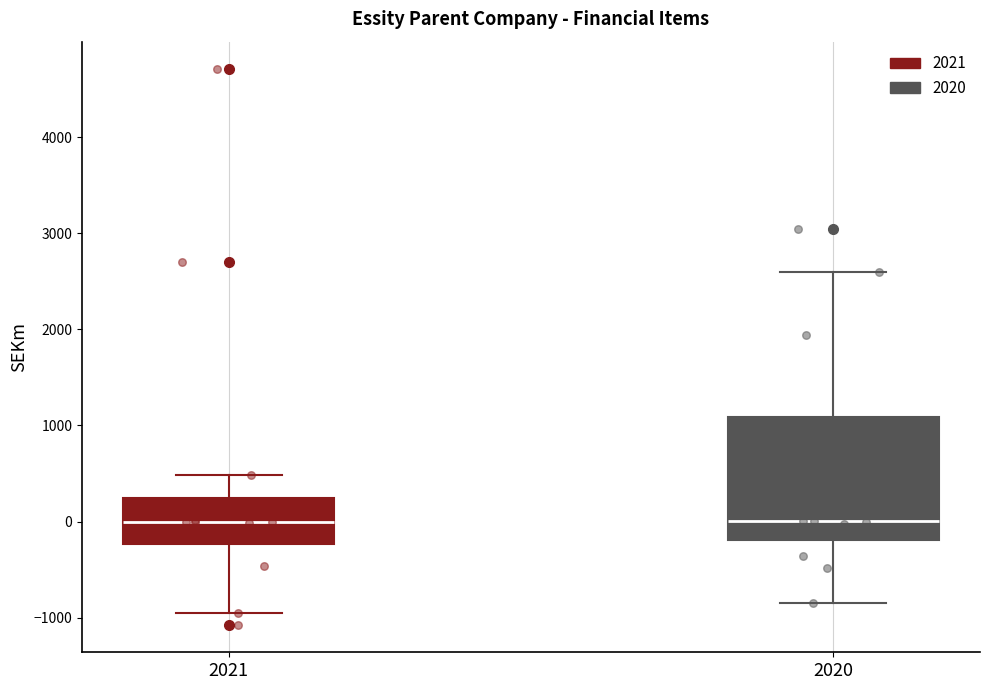

Reading left to right, transcribe this box plot: for each box, give where its median line is, the range the box spans, and where its two whiskers end, as read against the y-axis. The values are not printed on the chart, so give them approximately, as read against the axis.

2021: median 0, box -200 to 200, whiskers -1000 to 500
2020: median 0, box -200 to 1100, whiskers -800 to 2600